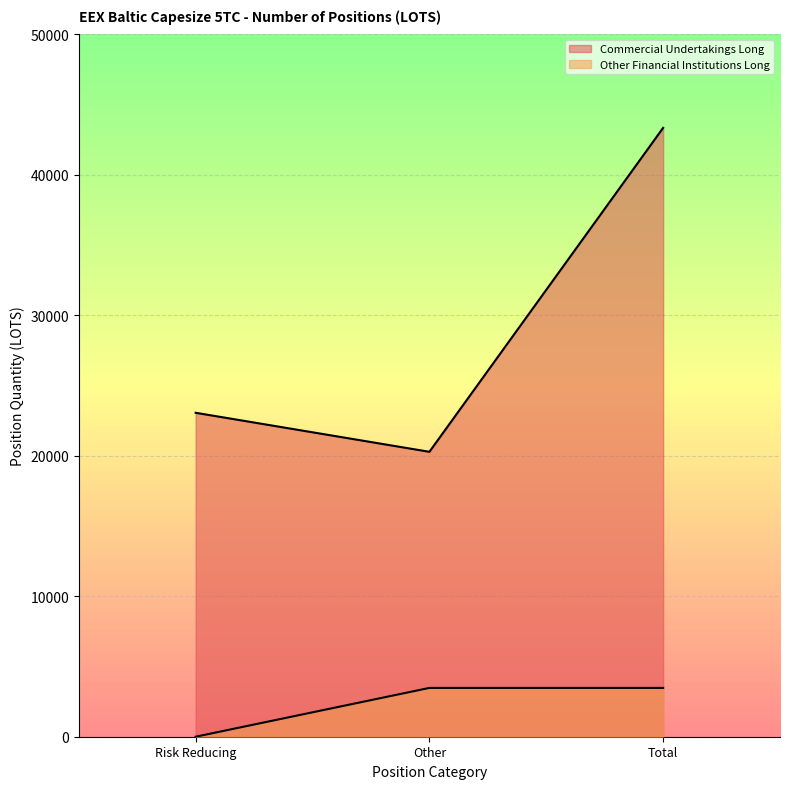

The Commercial Undertakings Long series shows 20287.4 at Other. True or false?

True